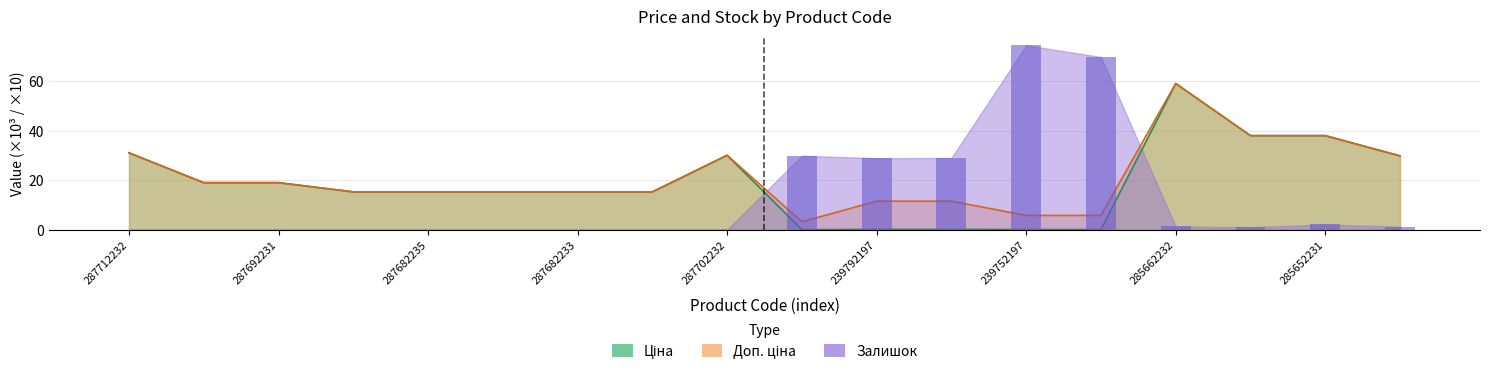

The value of Ціна at 287702232 is 41.7. True or false?

False